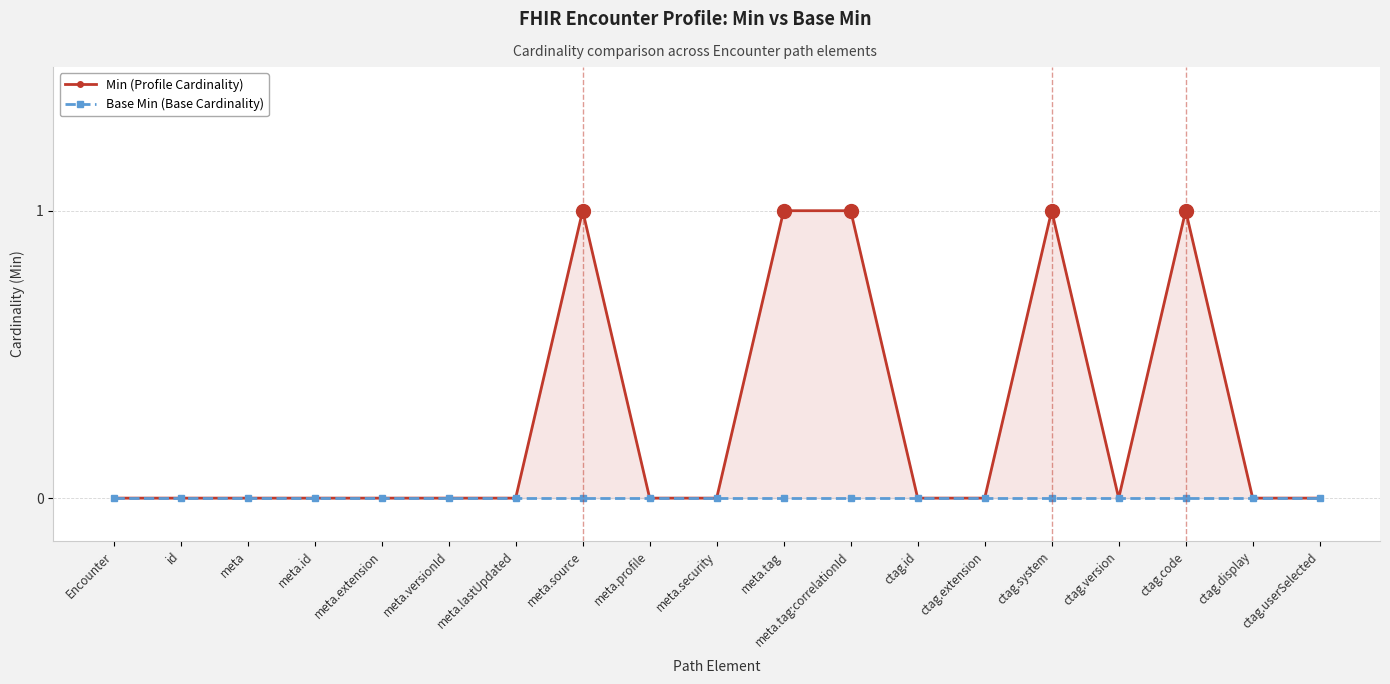

True or false: Base Min (Base Cardinality) and Min (Profile Cardinality) cross at least once.

False